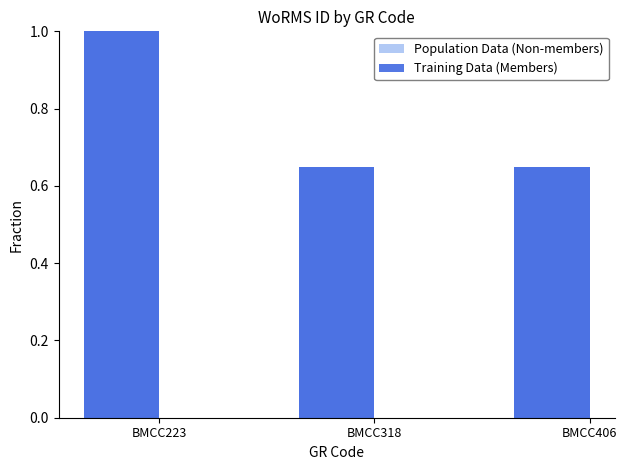

Reading left to right, list all the values displayed in this chart.

Population Data (Non-members): BMCC223=1.0	BMCC318=0.6	BMCC406=0.6
Training Data (Members): BMCC223=1.0	BMCC318=0.6	BMCC406=0.6